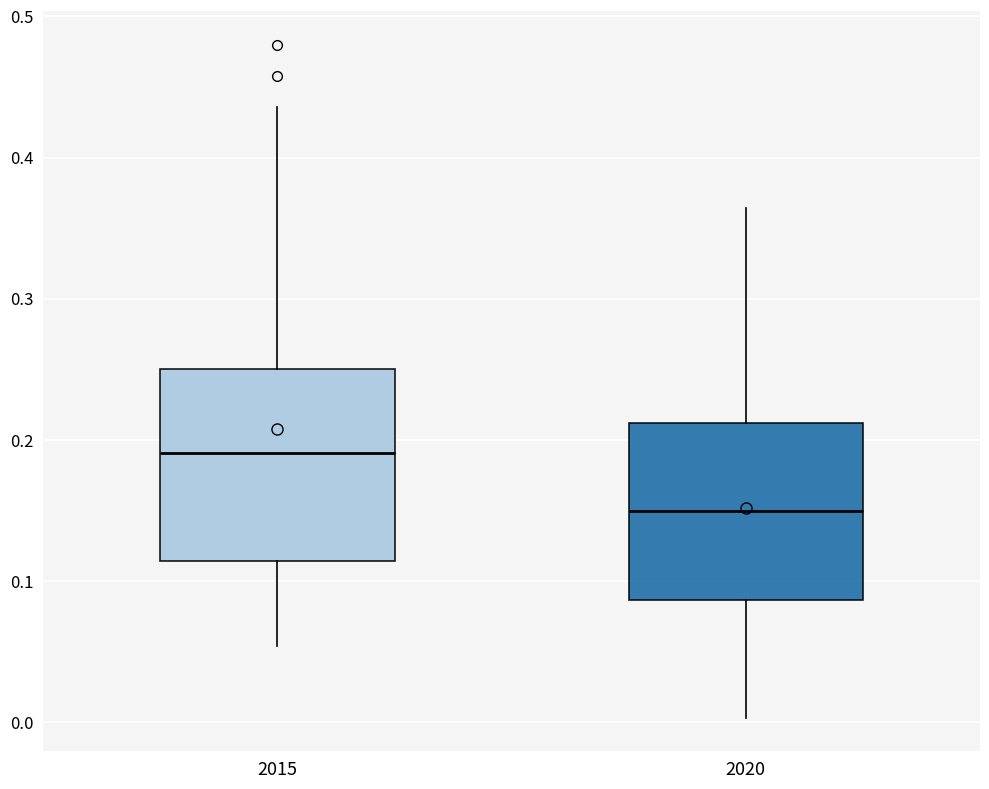

Where does the upper whisker of the box at x = 2015 end on the y-axis? The values are not printed on the chart, so give them approximately, as read against the axis.

0.44